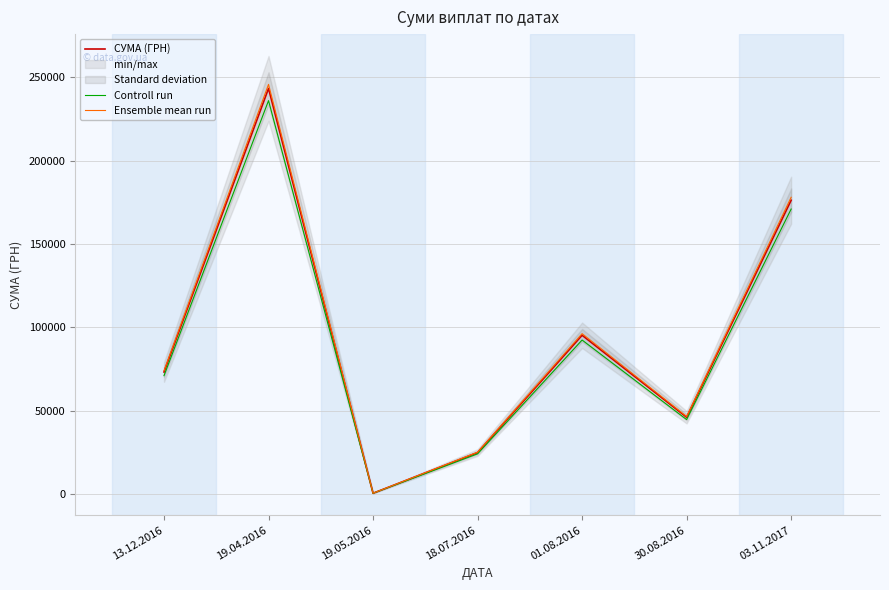

What is the greatest value displayed?

245704.7